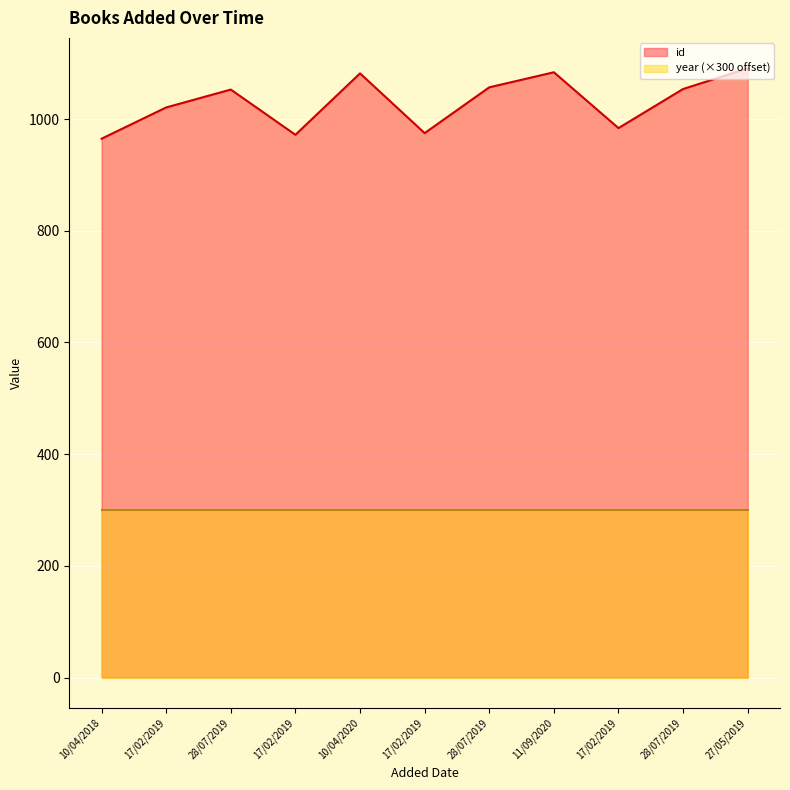

What value does the data have at 28/07/2019, to the nearest 10?

1050